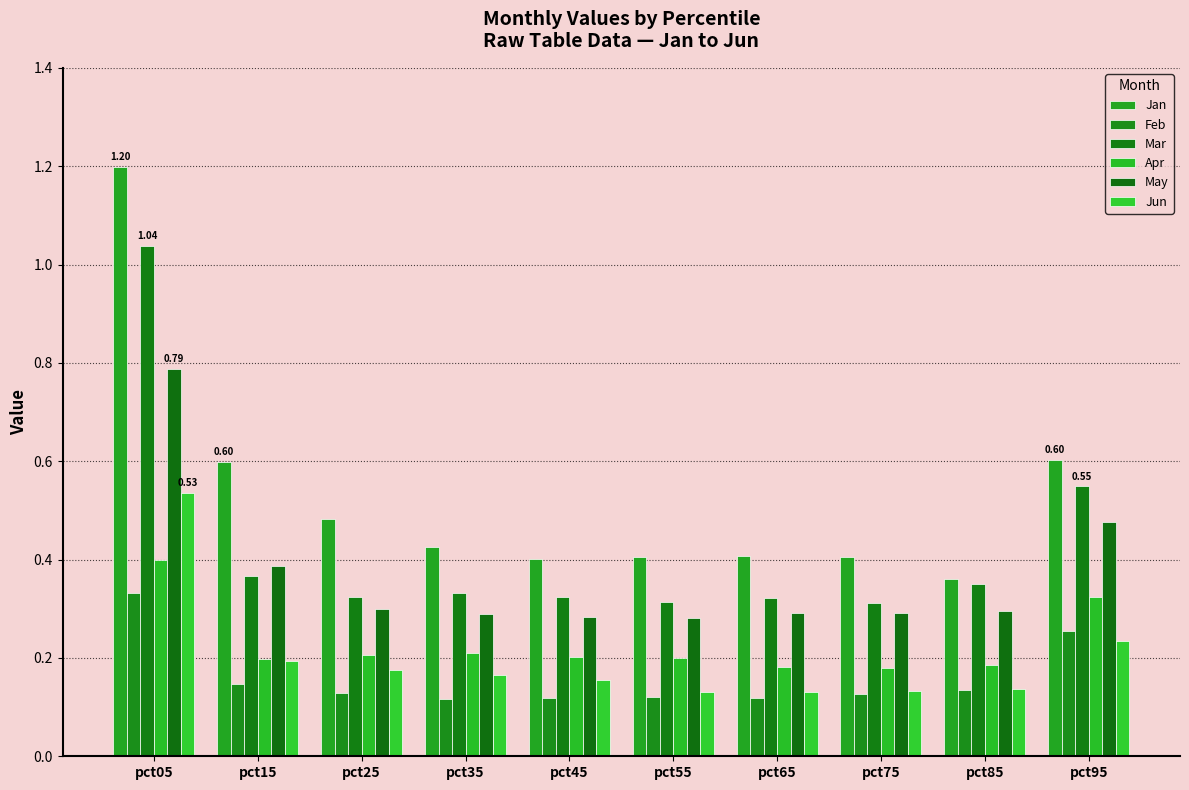

How many data points does each series have?

10